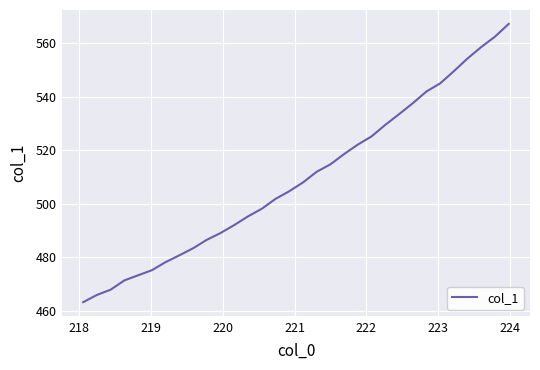

What is the difference between the maximum and minimum values?

104.1